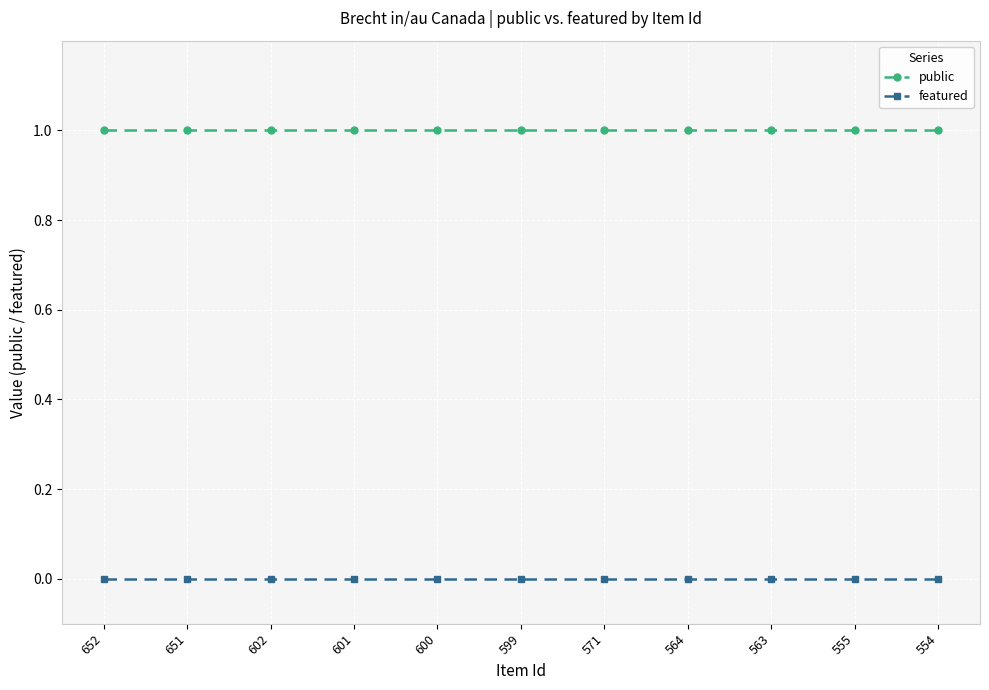

Rank the series at 599 from lowest to highest value.

featured, public